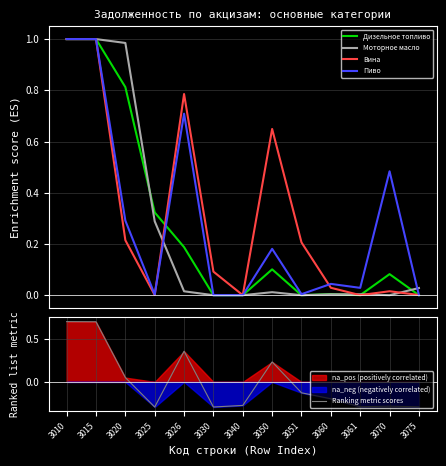

What is the maximum value for Ranking metric scores?

0.7